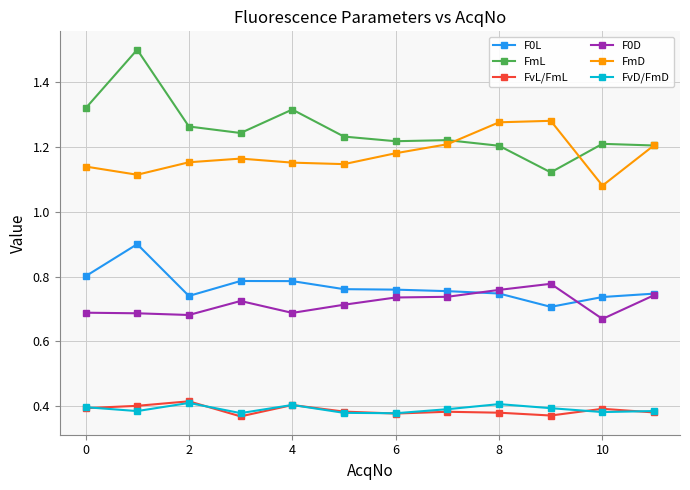

Which series has the largest total across all categories?

FmL